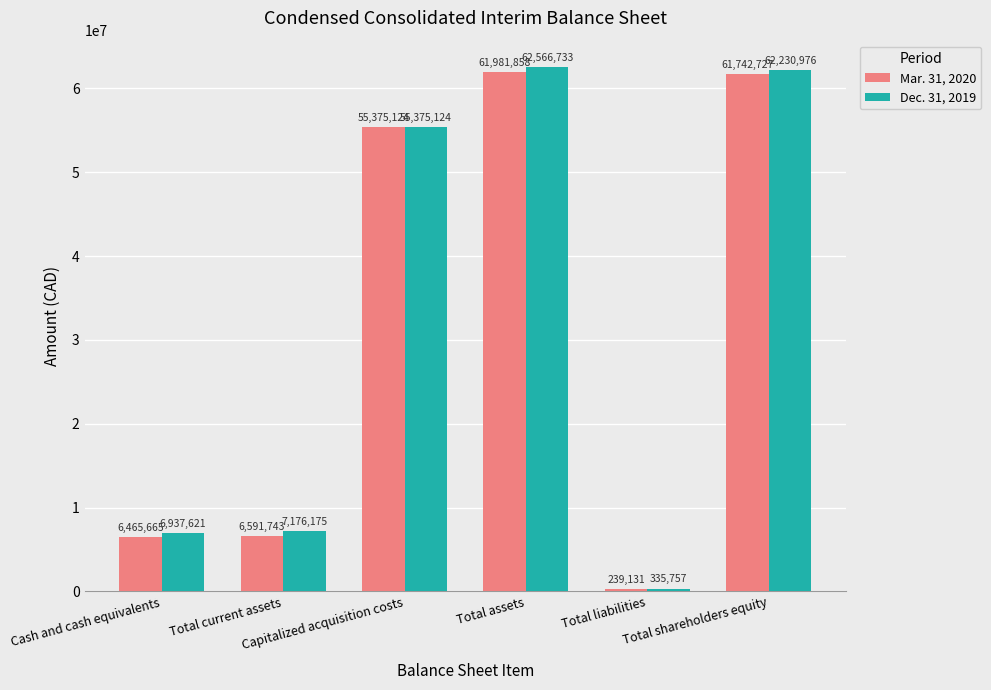

What is the difference between the maximum and second lowest values in the Dec. 31, 2019 series?

55629112